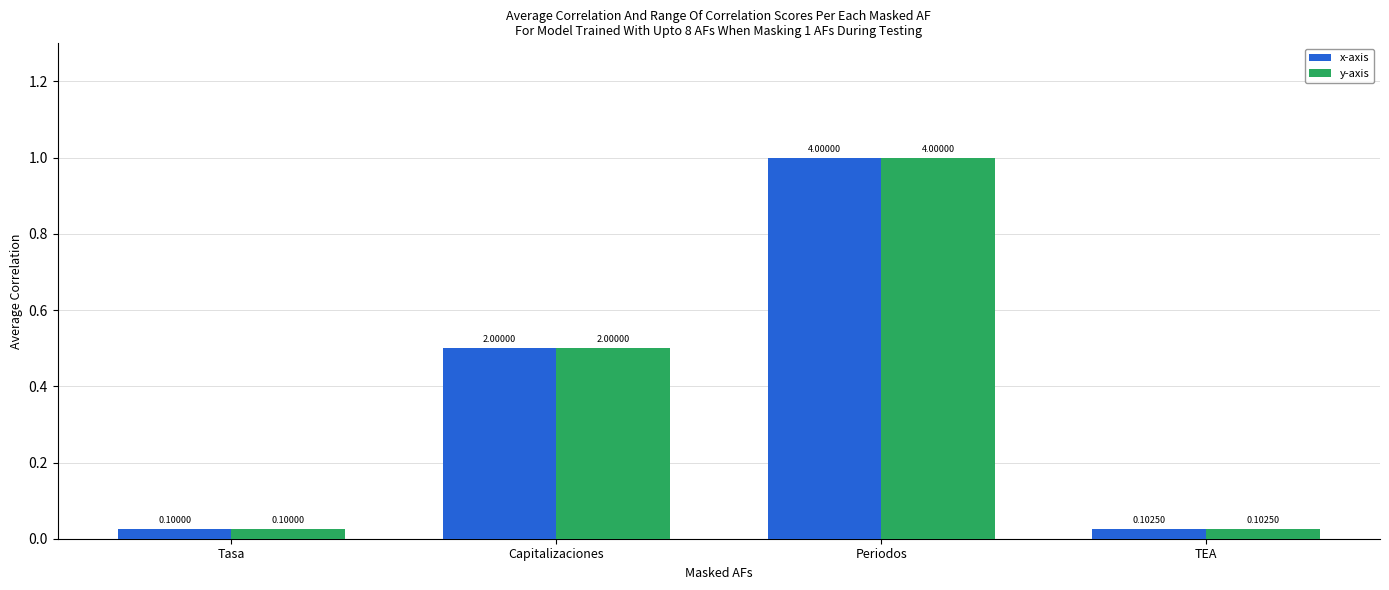

Which category has the highest value in the y-axis series?

Periodos